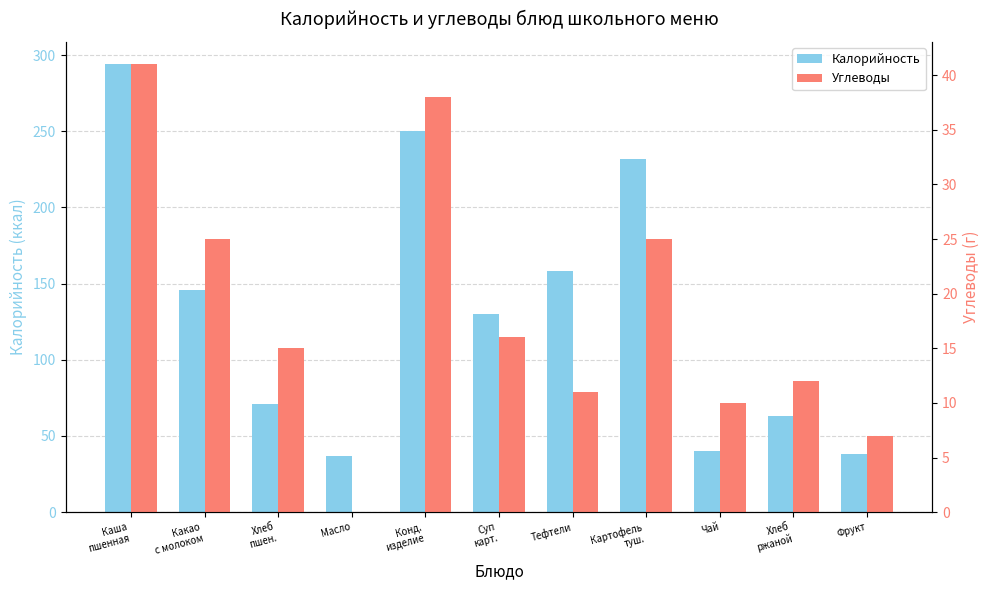

Does the chart contain stacked bars?

No